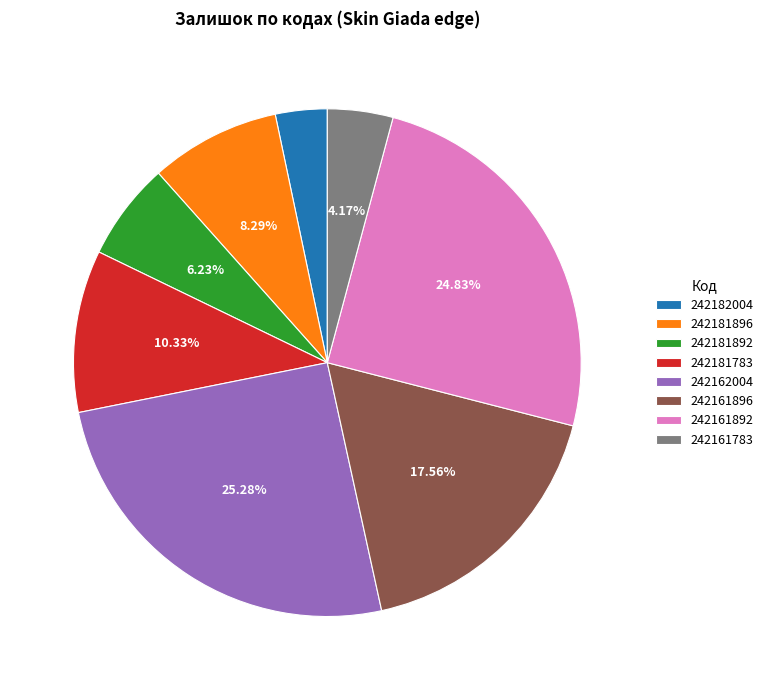

Count the number of slices in the pie.

8